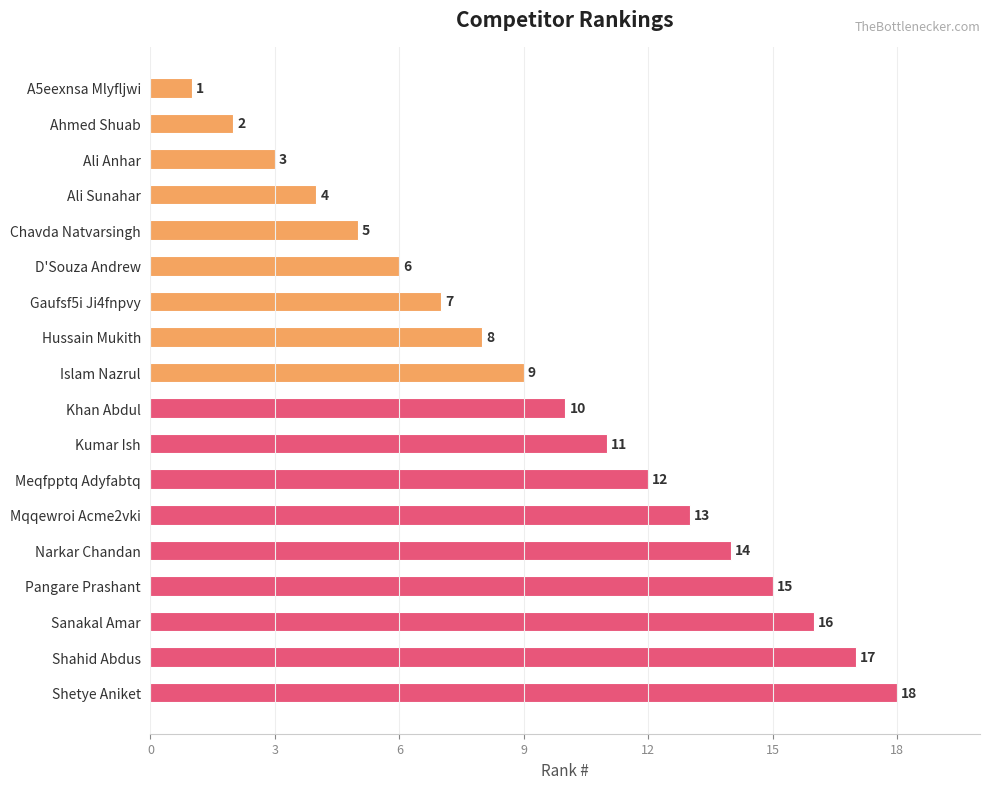

What is the change in value from Ali Anhar to Shetye Aniket?

+15